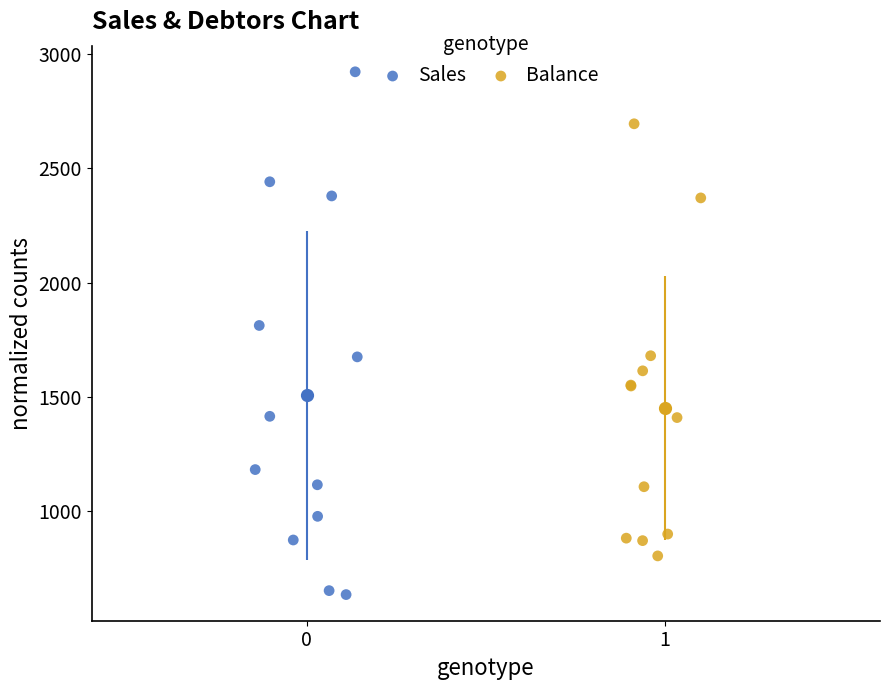

Which series has the largest Y range (max minus min)?

Sales